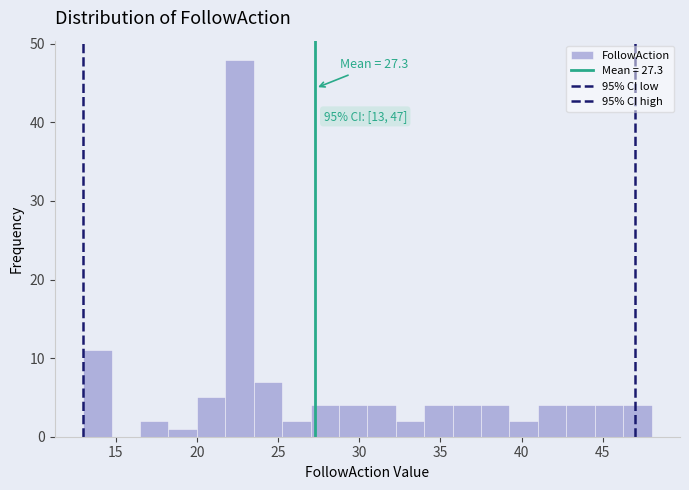

Around what value on the x-axis is the tallest bar? Give the approximate position of its centre, as read against the axis.

22.5